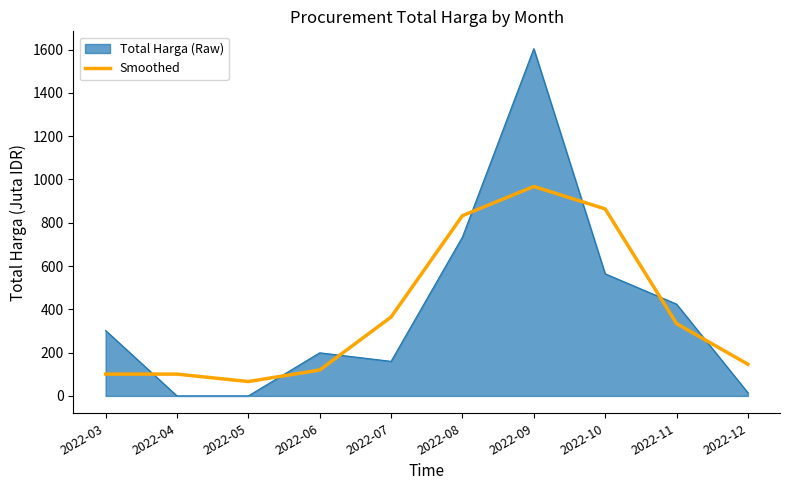

Which series changed the most between 2022-07 and 2022-08?

Total Harga (Raw)